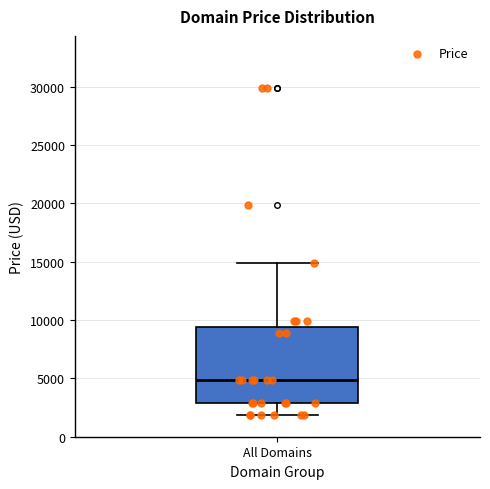

Read this box plot against the y-axis: the position of the median line, the range covered by the box, and the ends of both whiskers. The values are not printed on the chart, so give them approximately, as read against the axis.

median 5000, box 3000 to 9500, whiskers 2000 to 15000